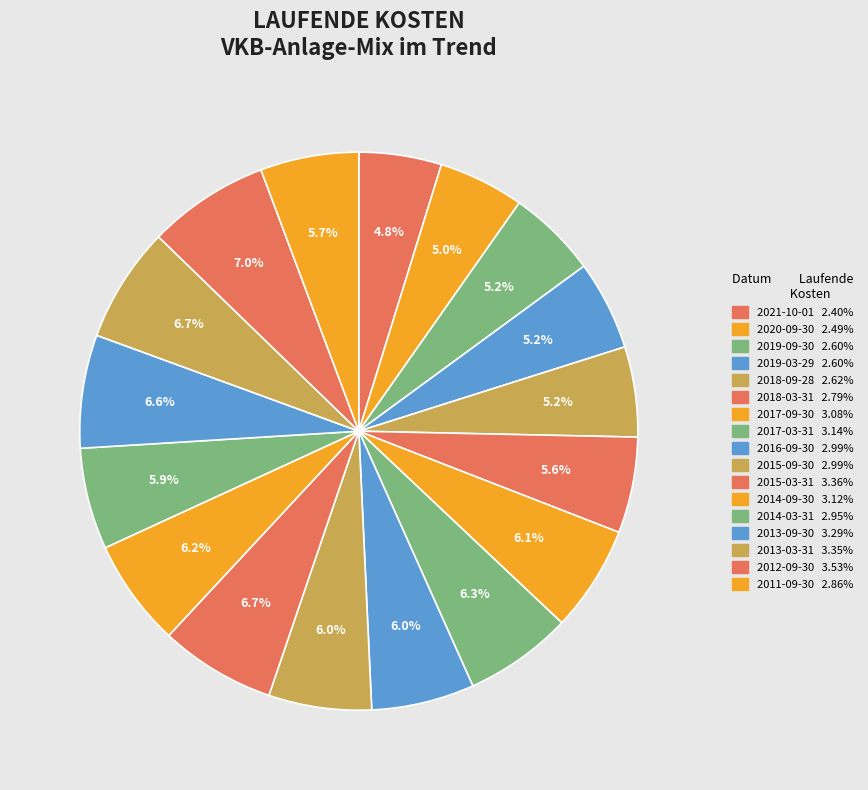

What is the ratio of the value at 2020-09-30 to the value at 2013-03-31?

0.7